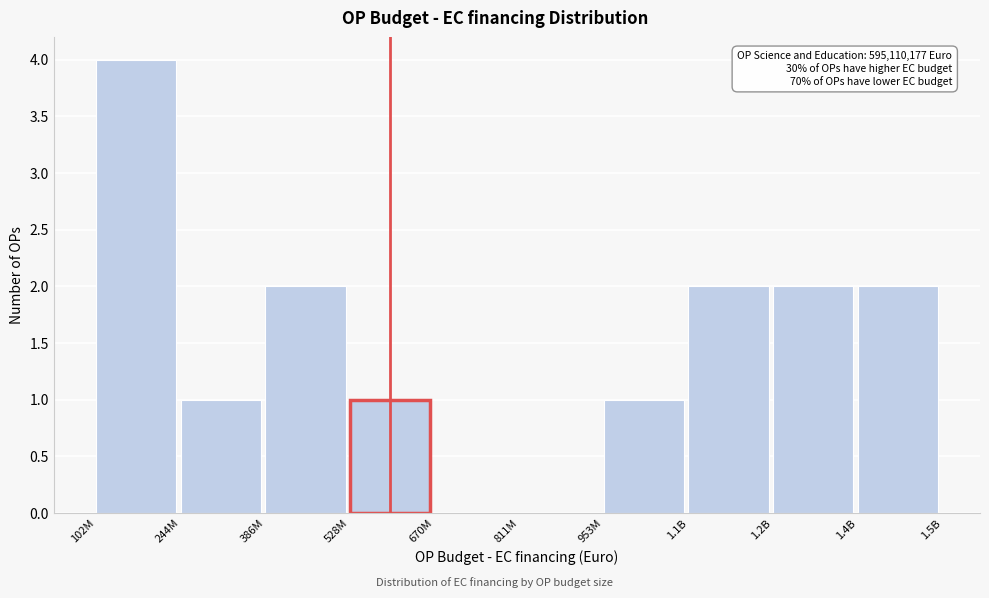

Reading right to left, what are all the values shown in this chart?

1.4B=2	1.2B=2	1.1B=2	953M=1	811M=0	670M=0	528M=1	386M=2	244M=1	102M=4